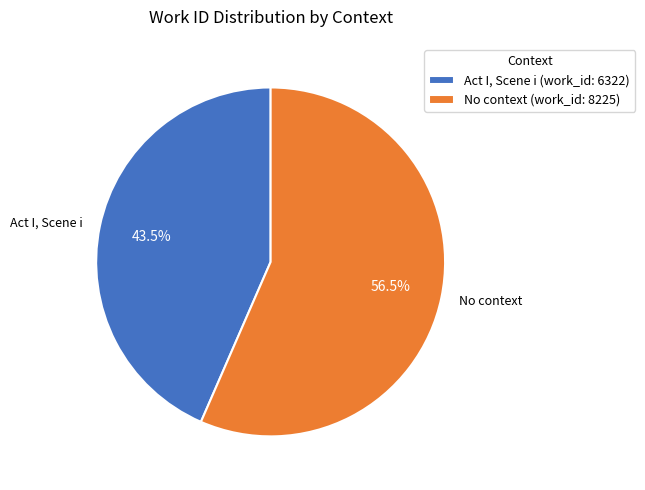

How many slices are in this pie chart?

2